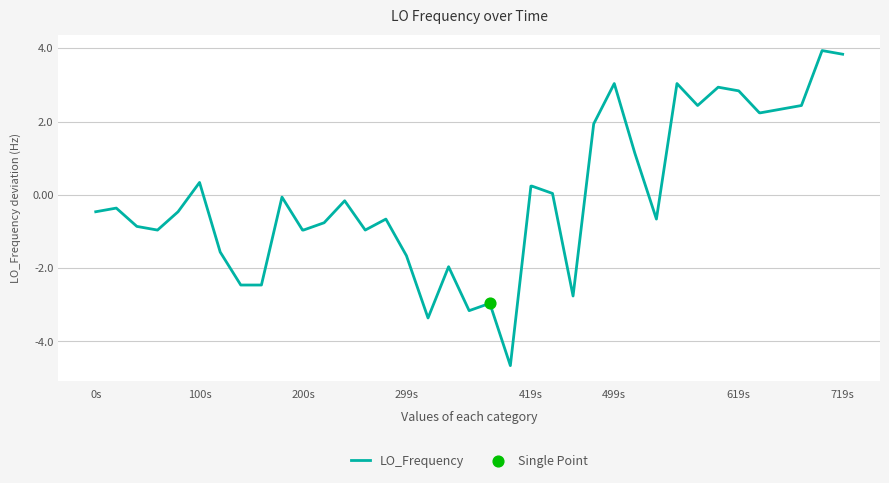

What is the smallest value displayed?

-4.7